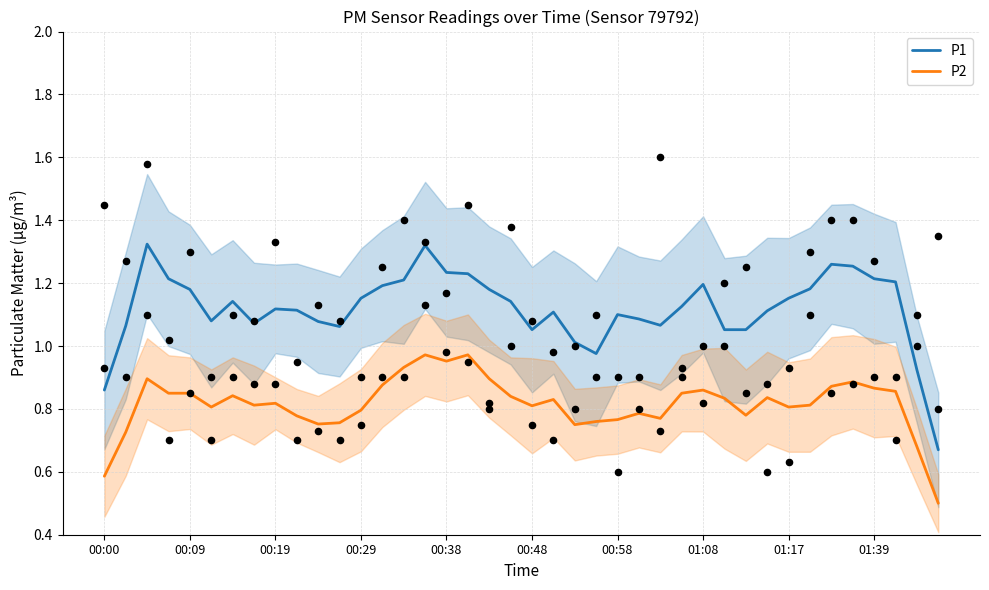

Which series contains the lowest Y value?

P2